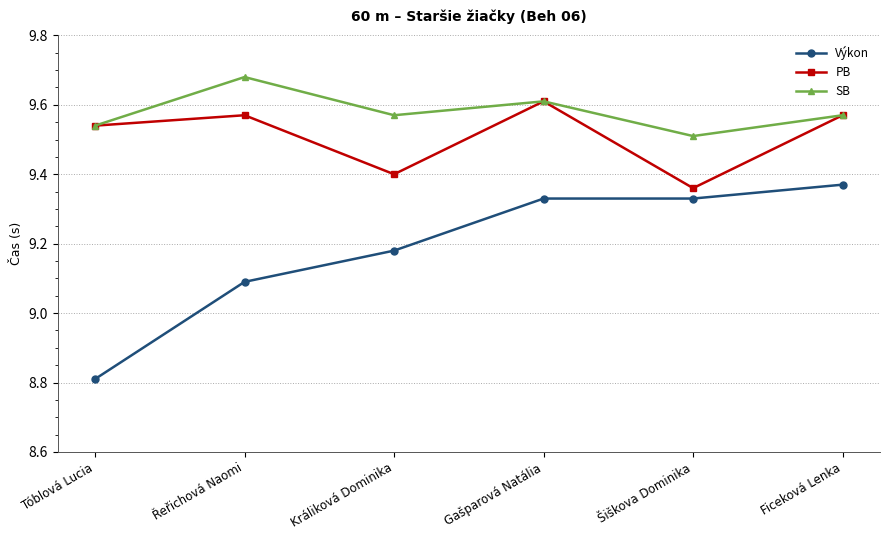

In PB, how many points are lower than both neighbors (excluding endpoints)?

2